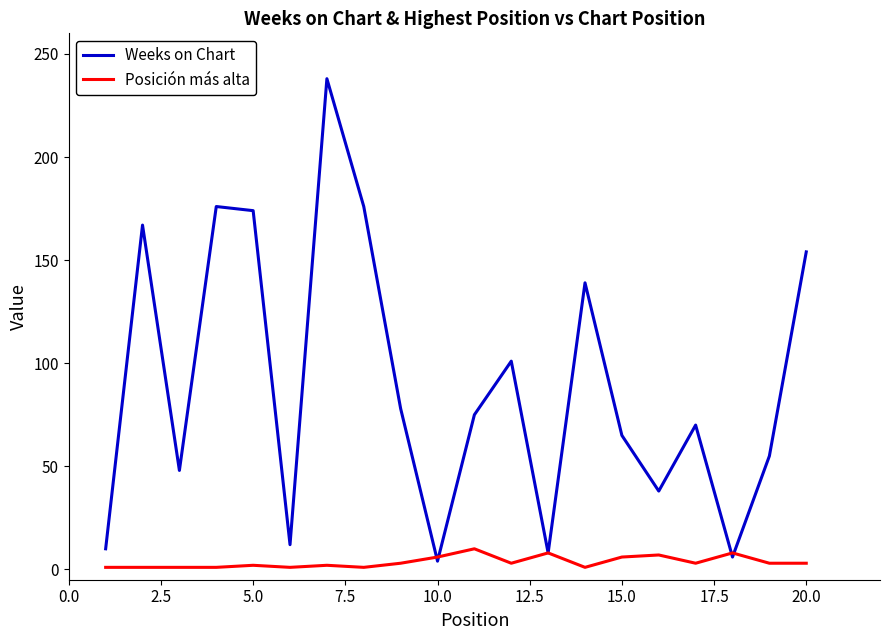

Which series has the largest total across all categories?

Weeks on Chart